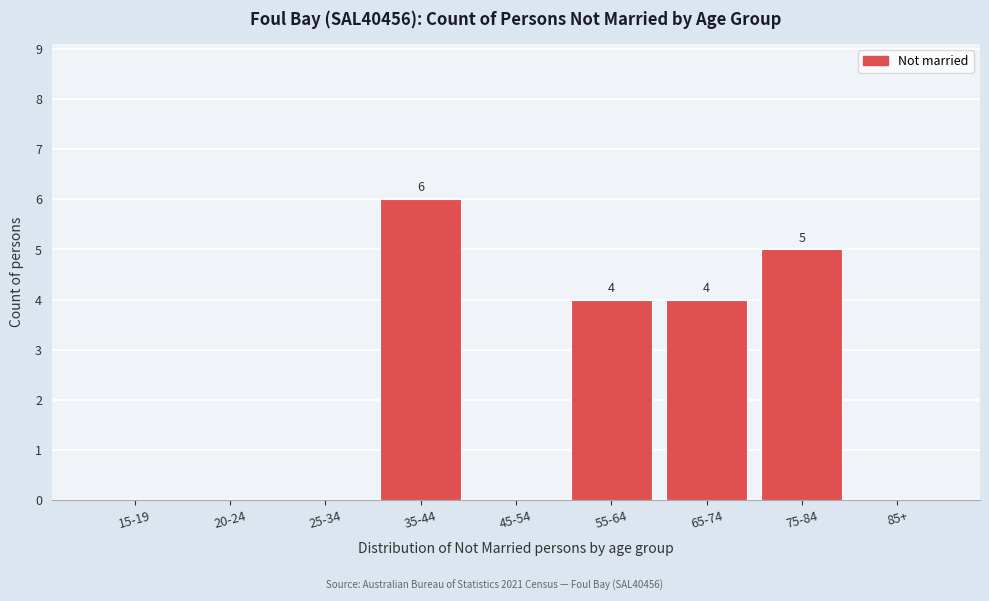

Reading right to left, what are all the values shown in this chart?

85+=0	75-84=5	65-74=4	55-64=4	45-54=0	35-44=6	25-34=0	20-24=0	15-19=0